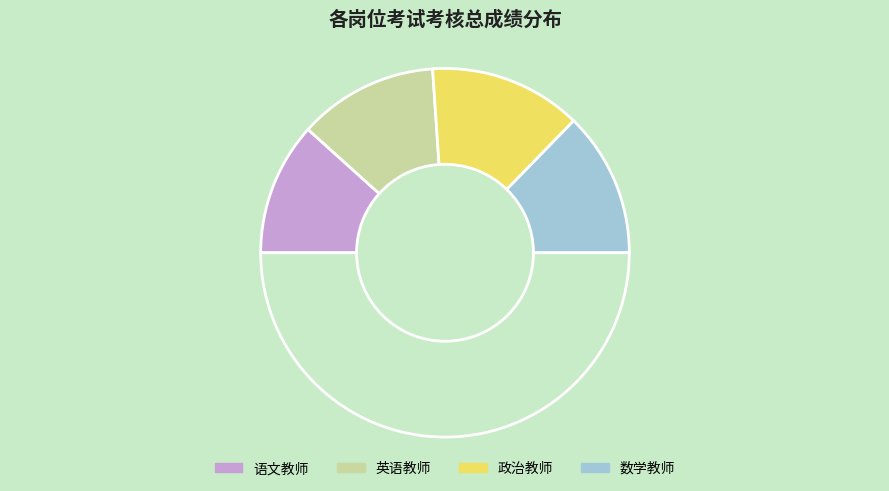

Count the number of slices in the pie.

5